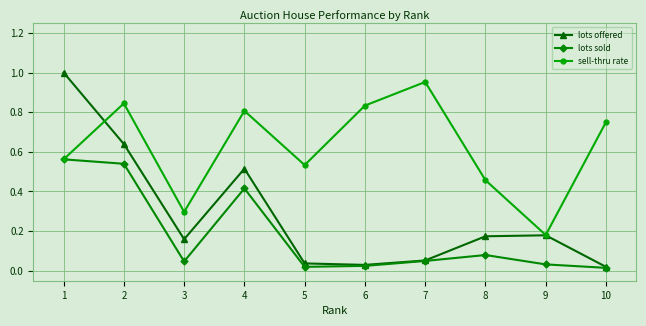

Which series has the largest range (max minus min)?

lots offered